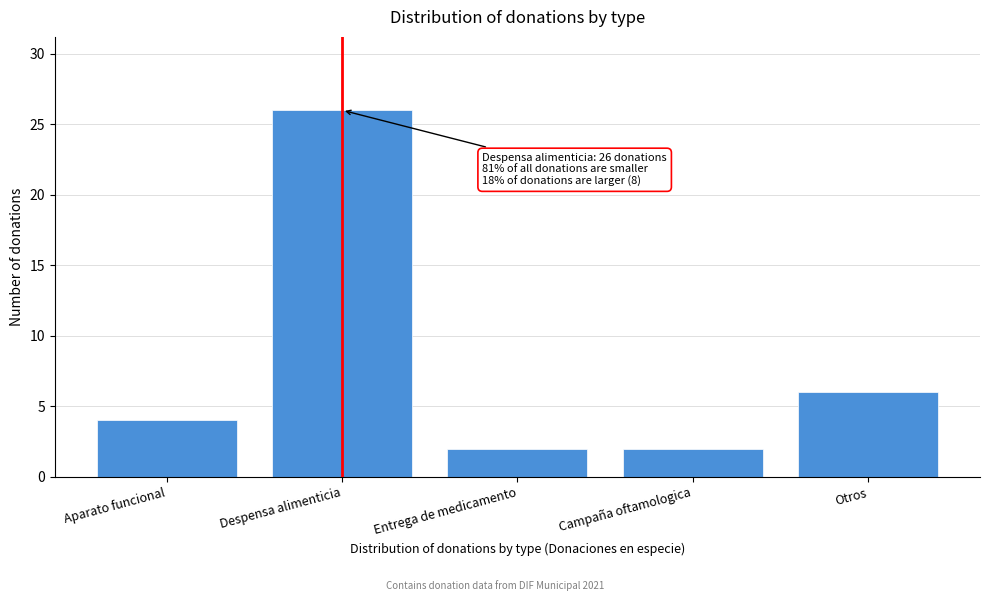

Reading left to right, list all the values displayed in this chart.

Aparato funcional=4	Despensa alimenticia=26	Entrega de medicamento=2	Campaña oftamologica=2	Otros=6